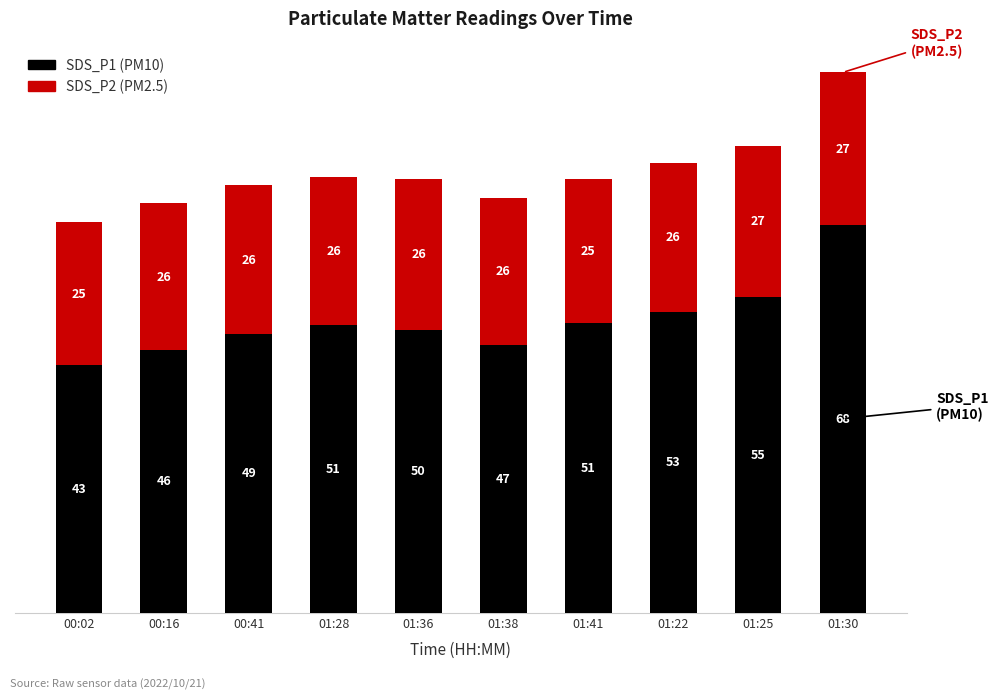

At which category is the sum across all series the highest?

01:30